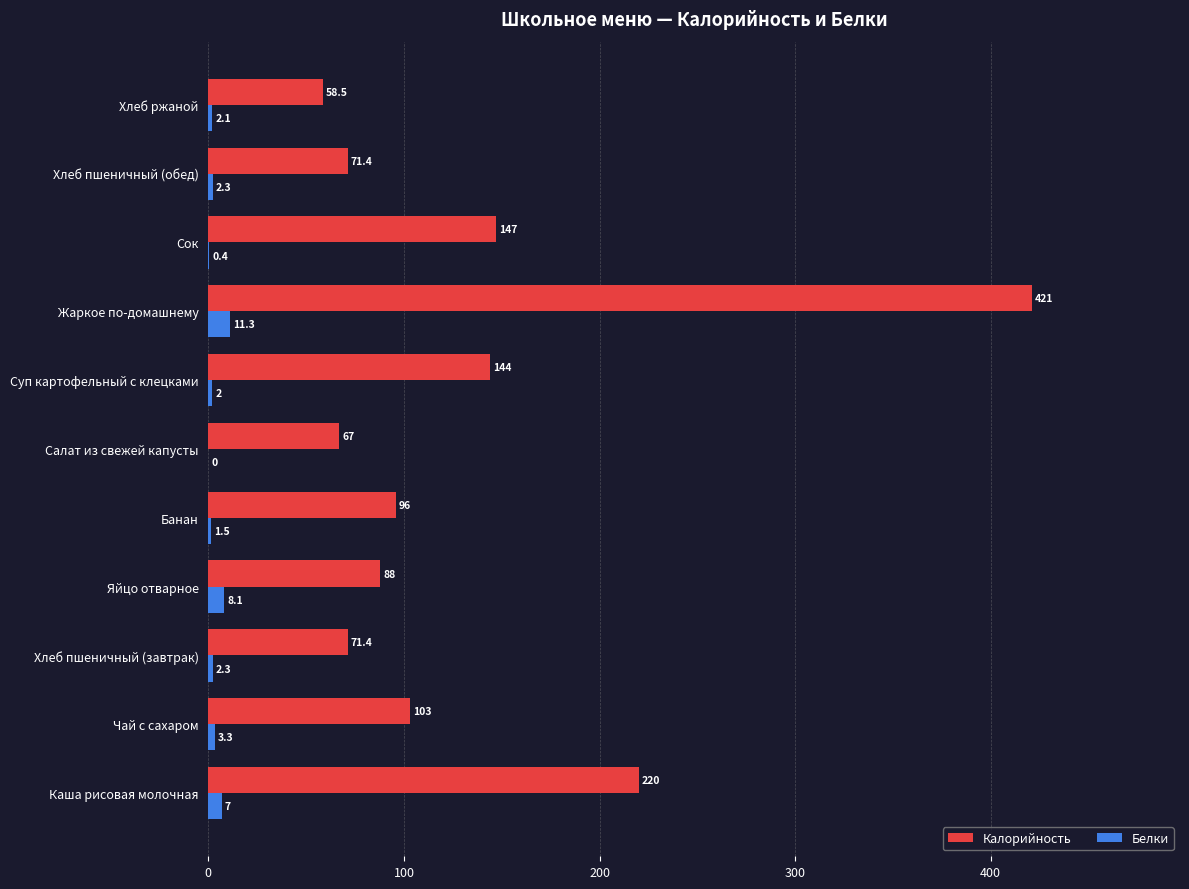

True or false: Белки has a value of 2.0 at Суп картофельный с клецками.

True